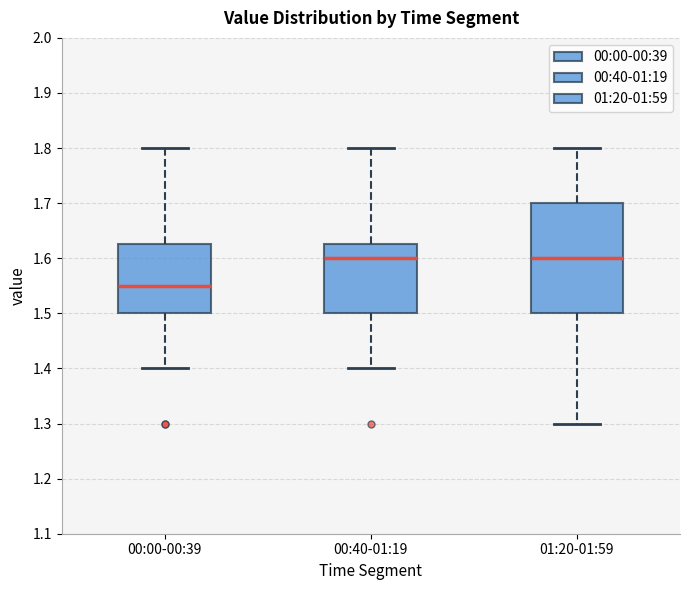

Where is the upper edge of the box for 00:40-01:19 on the y-axis? The values are not printed on the chart, so give them approximately, as read against the axis.

1.63